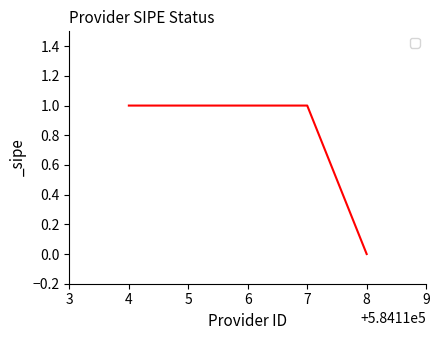

Does the chart display data point markers on the line(s)?

No